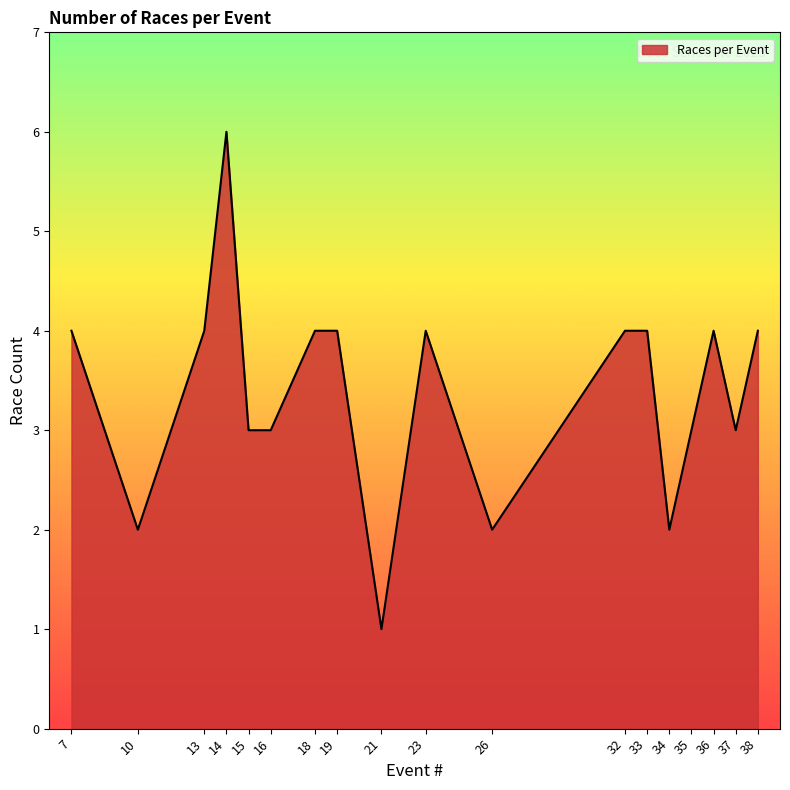

The value at 37 is 1. True or false?

False